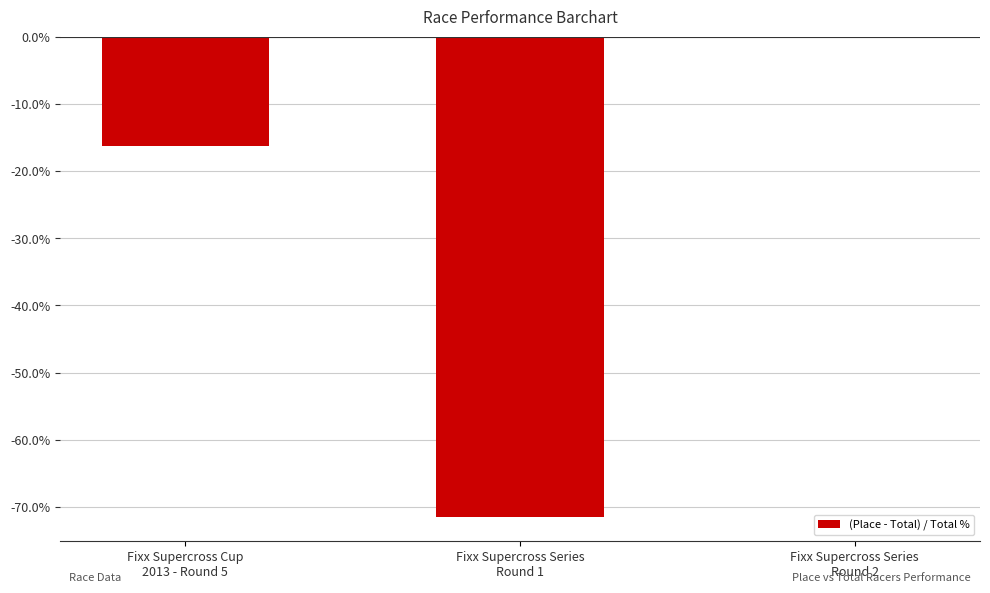

Reading right to left, extract all data points from this chart.

0.0	-71.4	-16.3